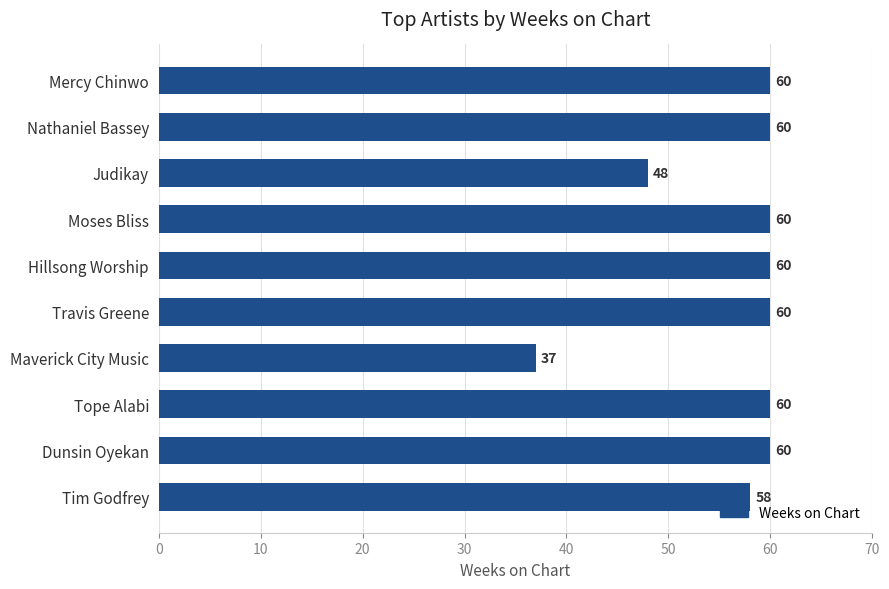

Is it true that the value at Tope Alabi is 60?

True